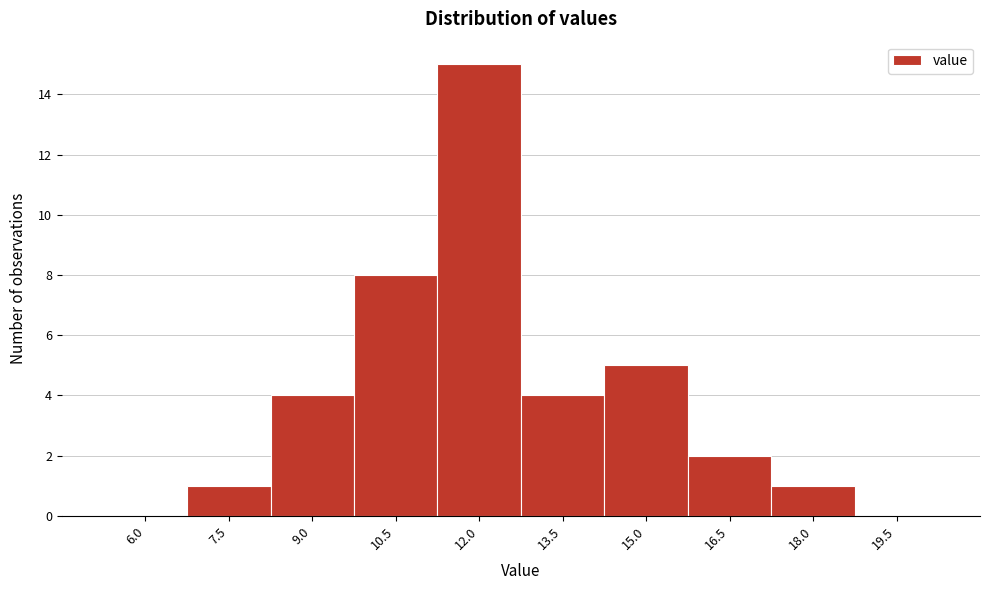

Reading left to right, what are all the values shown in this chart?

6.0=0	7.5=1	9.0=4	10.5=8	12.0=15	13.5=4	15.0=5	16.5=2	18.0=1	19.5=0